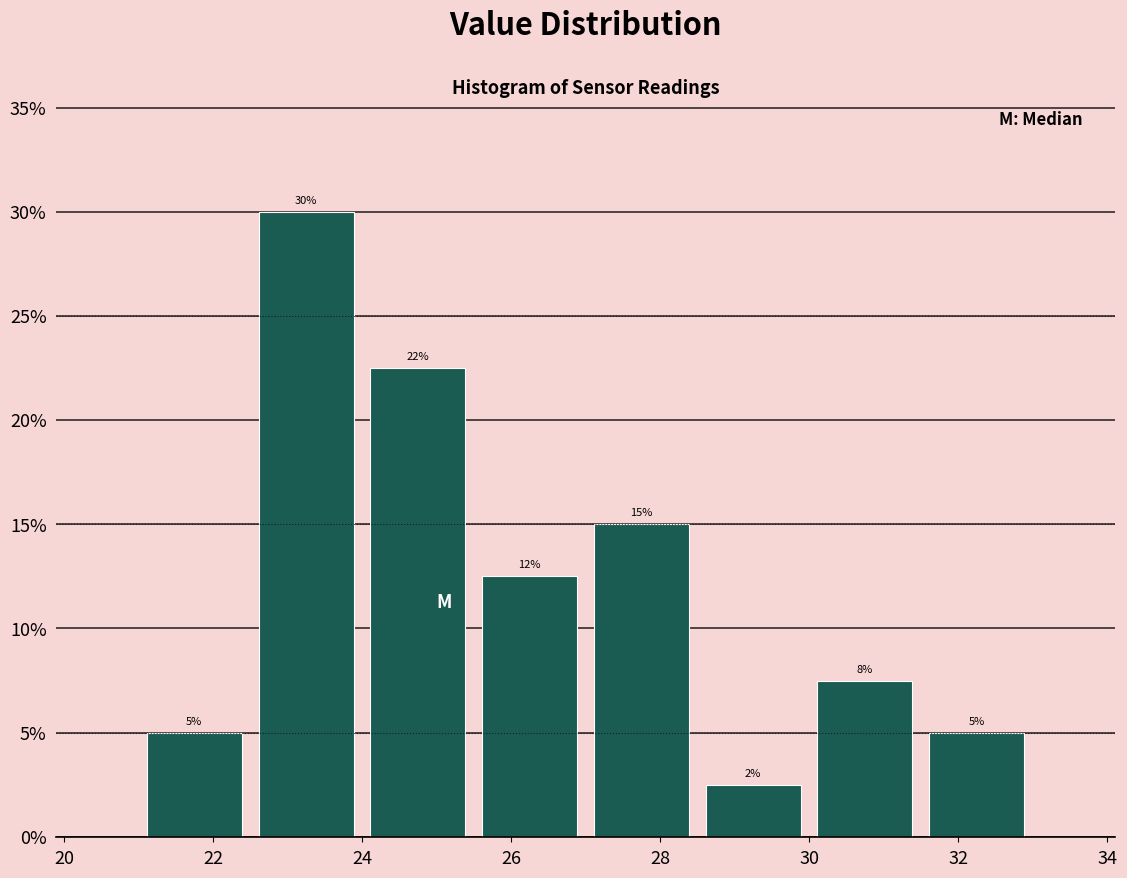

Over which range of the x-axis is the bar tallest?

22.5 to 24.0